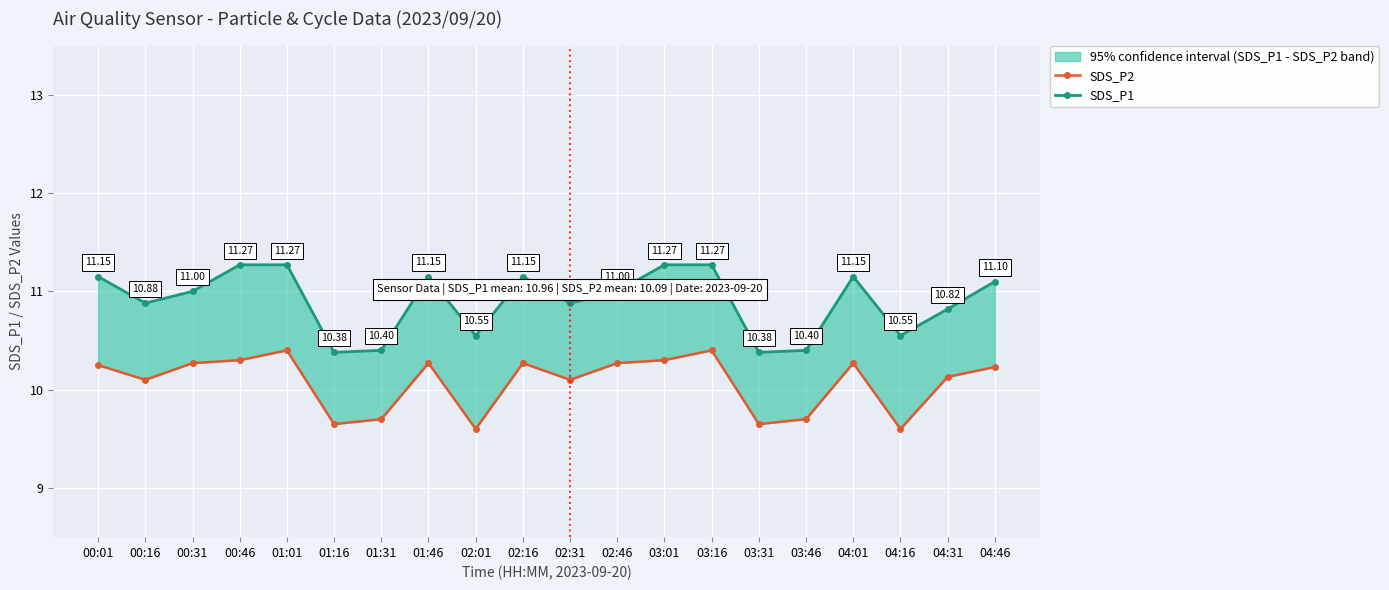

Which has a higher value, 03:46 or 03:31?

03:46